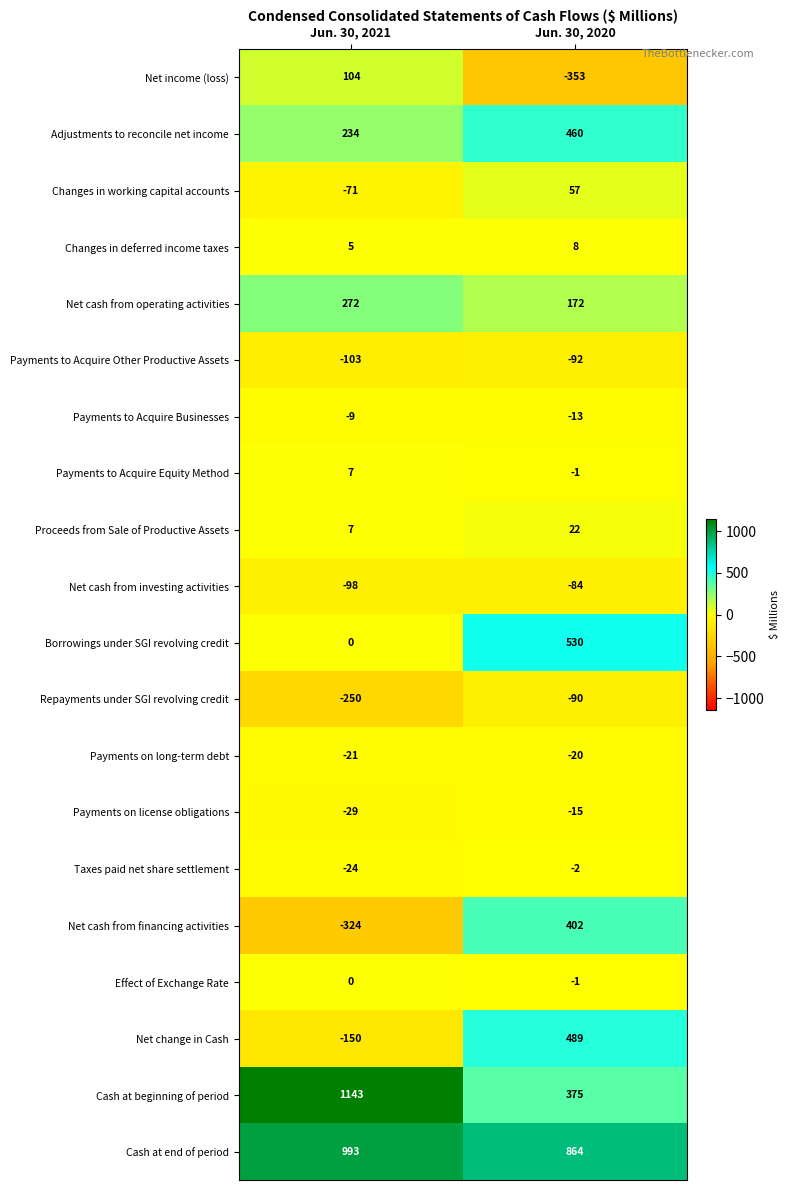

List the series in order of their peak value, highest first.

Cash at beginning of period, Cash at end of period, Borrowings under SGI revolving credit, Net change in Cash, Adjustments to reconcile net income, Net cash from financing activities, Net cash from operating activities, Net income (loss), Changes in working capital accounts, Proceeds from Sale of Productive Assets, Changes in deferred income taxes, Payments to Acquire Equity Method, Effect of Exchange Rate, Taxes paid net share settlement, Payments to Acquire Businesses, Payments on license obligations, Payments on long-term debt, Net cash from investing activities, Repayments under SGI revolving credit, Payments to Acquire Other Productive Assets